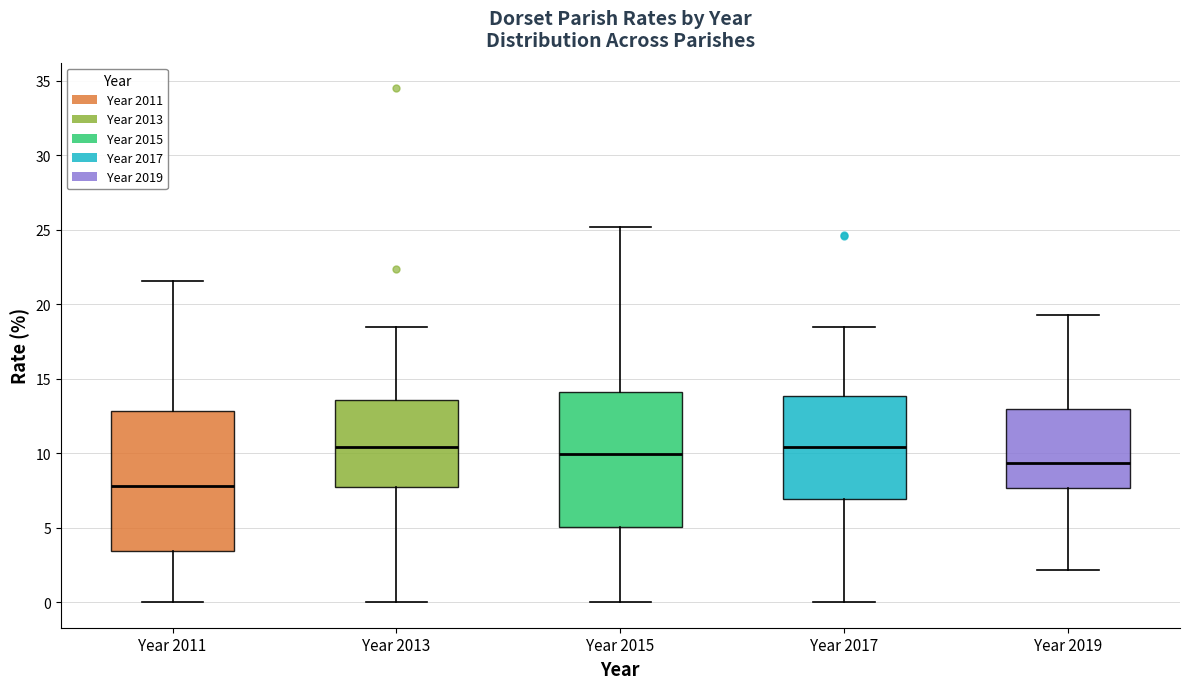

Where is the lower edge of the box for Year 2017 on the y-axis? The values are not printed on the chart, so give them approximately, as read against the axis.

7.0